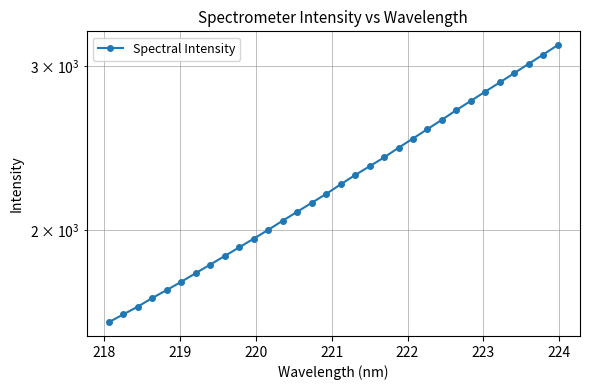

True or false: the data has more than 1 interior local peaks.

False